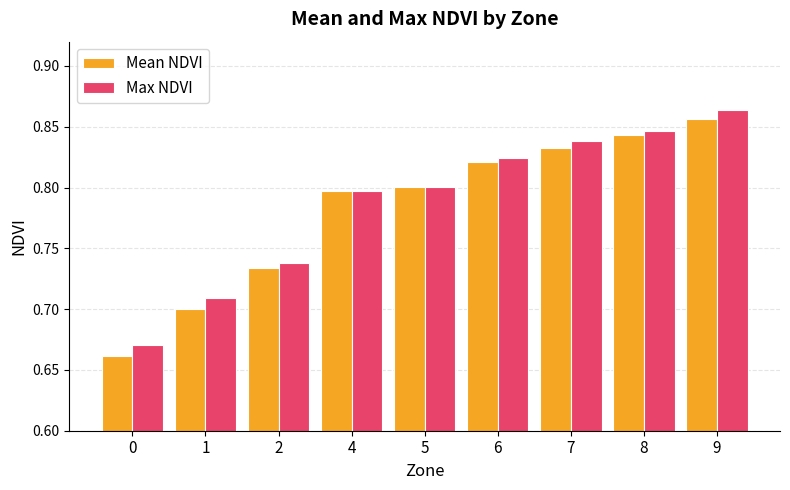

What is the sum of all Max NDVI values?

7.1